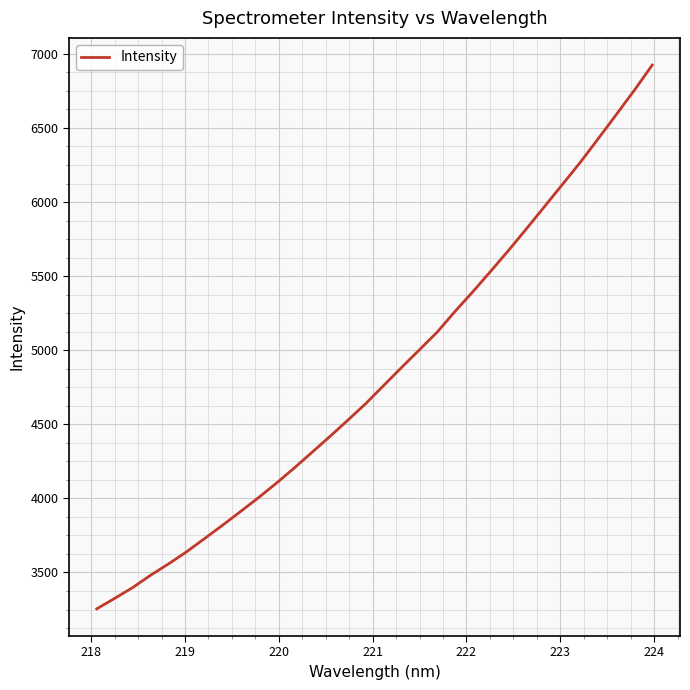

What is the difference between the second highest and minimum values?

3499.8